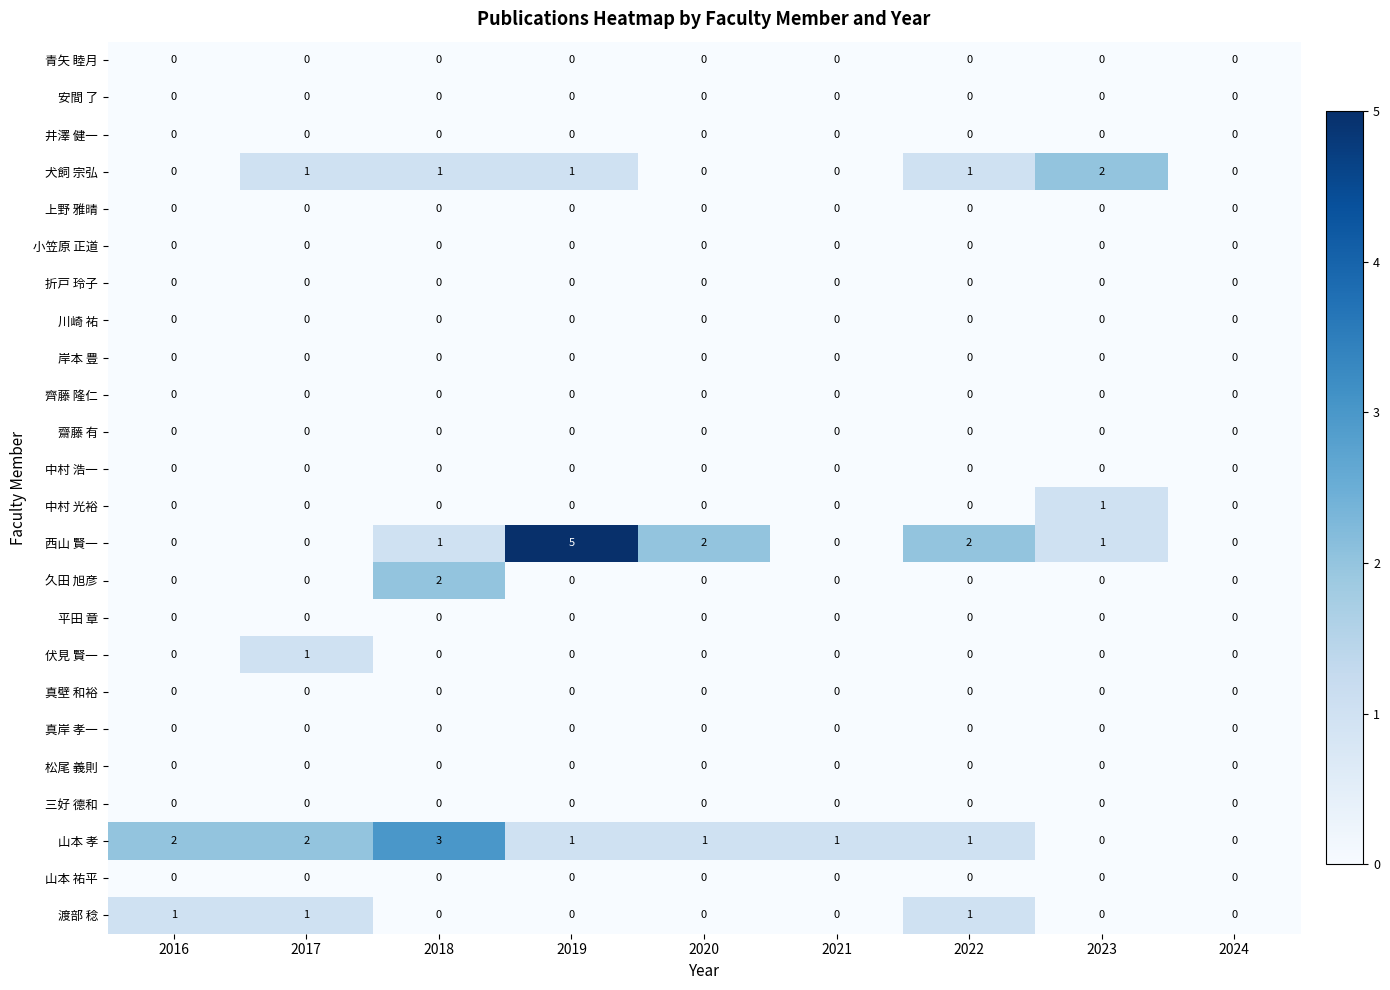

The value of 山本 祐平 at 2016 is 0. True or false?

True